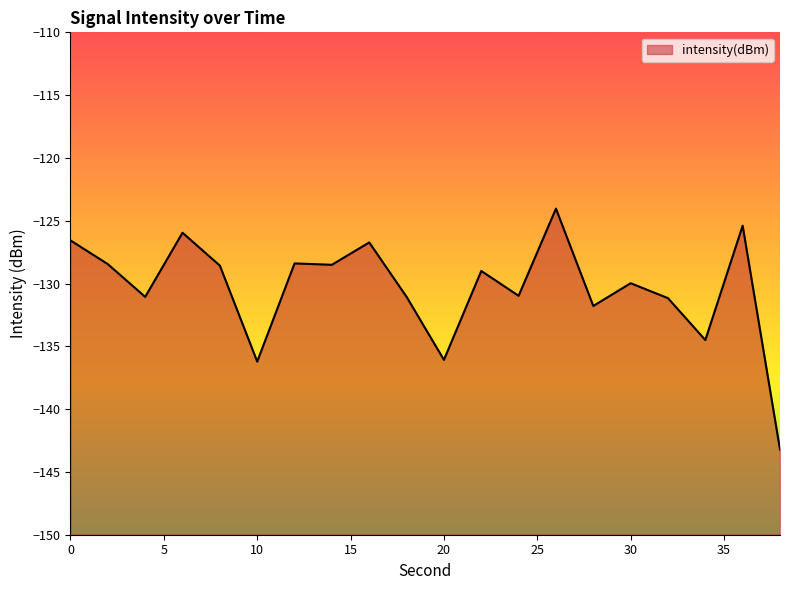

The chart shows a value of -126.6 at 0. True or false?

True